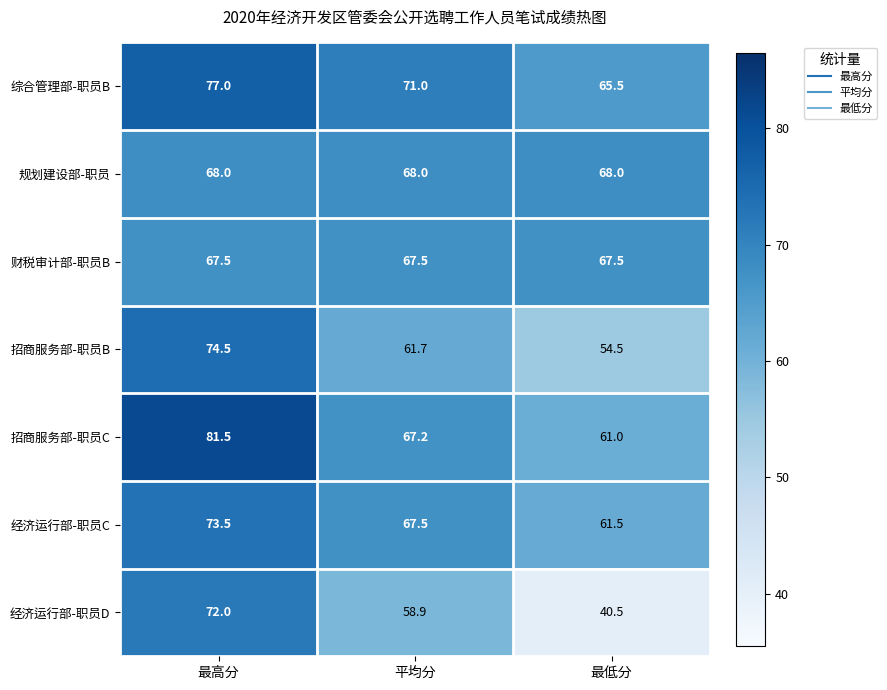

At which category is the sum across all series the highest?

最高分